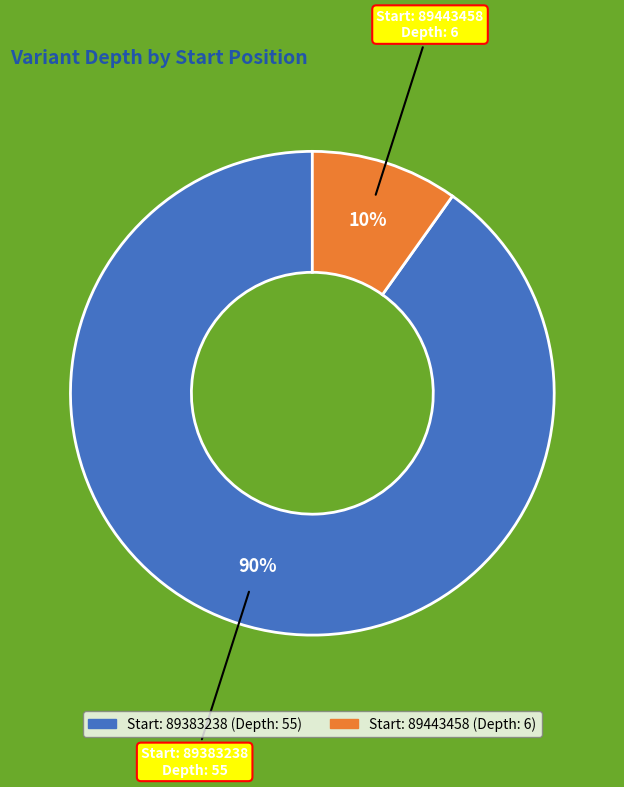

Is there a majority slice in this chart?

Yes